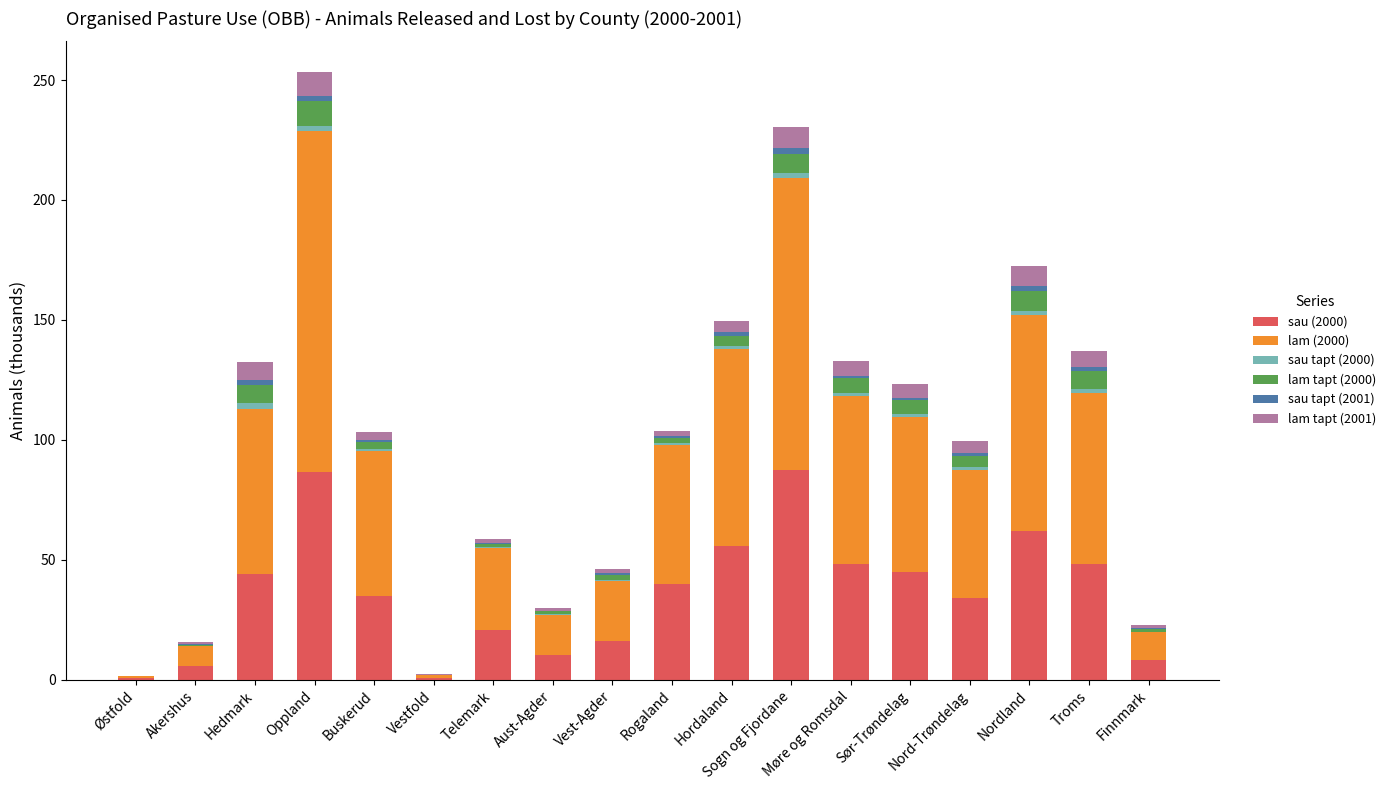

What is the highest value of the sau (2000) series?

87.3